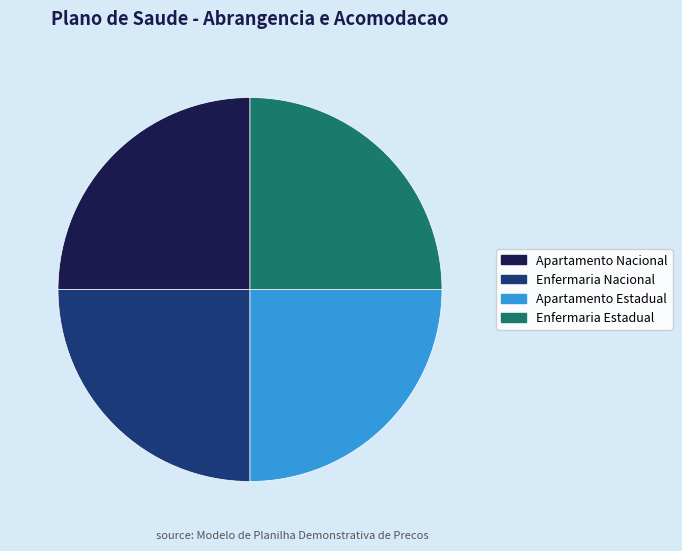

Is there any slice that represents more than half of the pie?

No